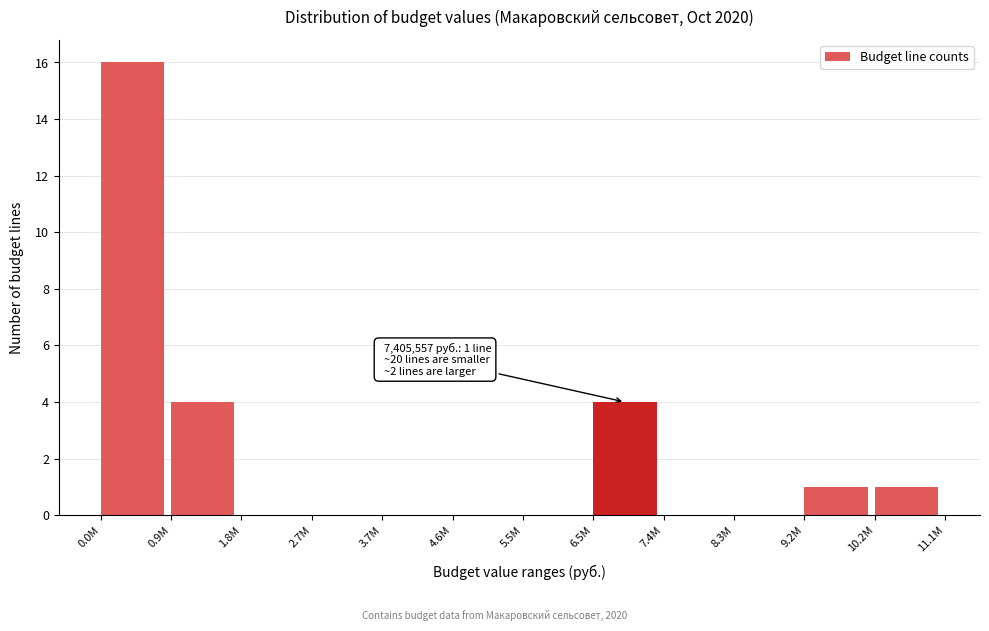

Reading left to right, list all the values displayed in this chart.

0.0M=16	0.9M=4	1.8M=0	2.7M=0	3.7M=0	4.6M=0	5.5M=0	6.5M=4	7.4M=0	8.3M=0	9.2M=1	10.2M=1